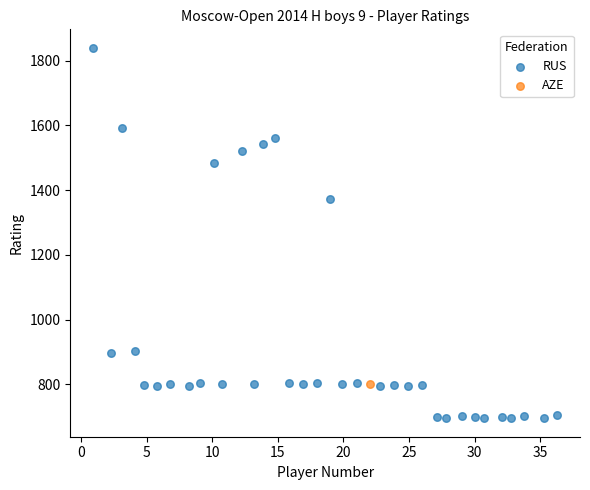

What are all the series names shown in the legend?

RUS, AZE